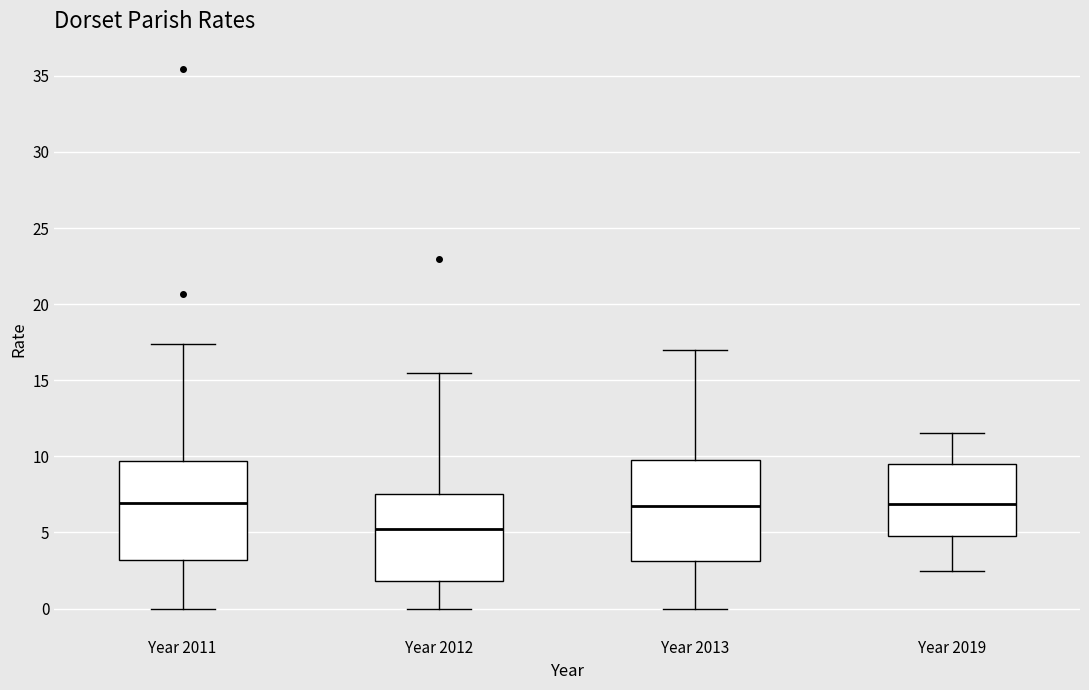

Reading left to right, read every box against the y-axis: the position of its median line, the range the box covers, and the ends of its whiskers. The values are not printed on the chart, so give them approximately, as read against the axis.

Year 2011: median 7.0, box 3.0 to 9.5, whiskers 0.0 to 17.5
Year 2012: median 5.0, box 2.0 to 7.5, whiskers 0.0 to 15.5
Year 2013: median 6.5, box 3.0 to 10.0, whiskers 0.0 to 17.0
Year 2019: median 7.0, box 5.0 to 9.5, whiskers 2.5 to 11.5